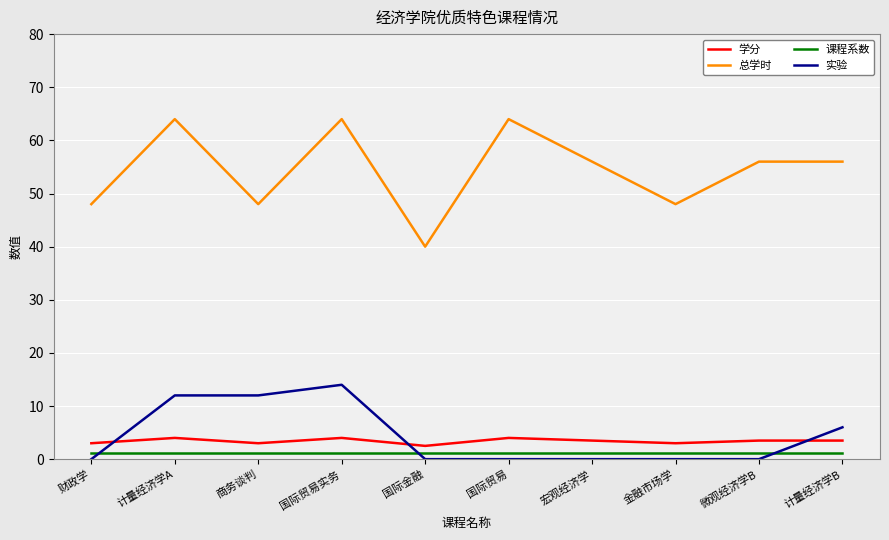

What is the minimum value for 学分?

2.5